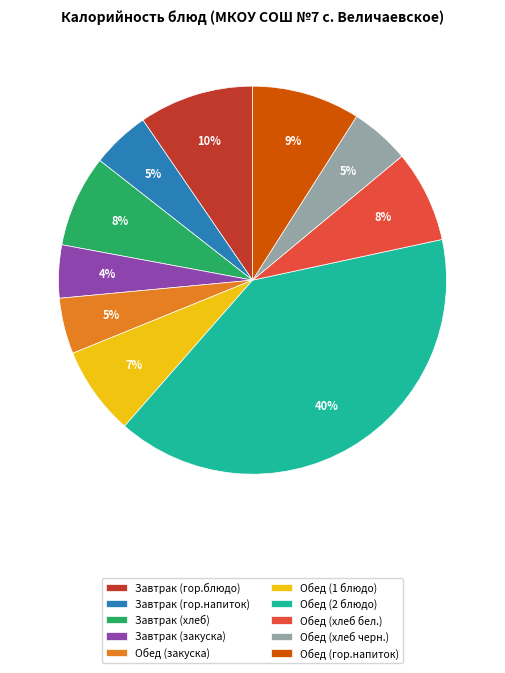

To the nearest percent, what is the combined percentage of Завтрак (хлеб) and Обед (1 блюдо)?

15%